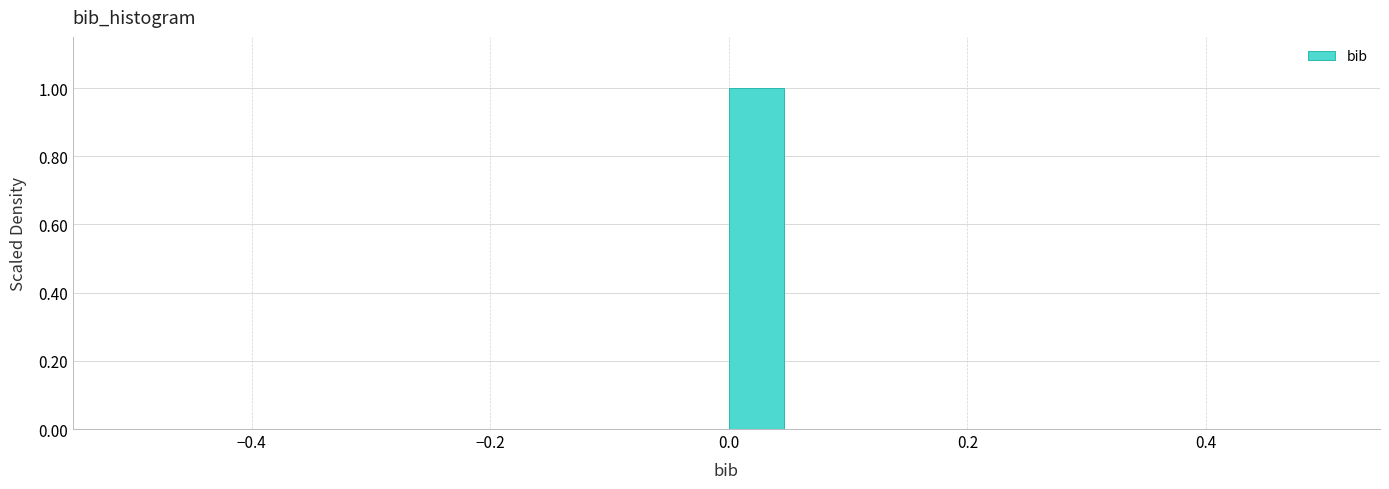

Around what value on the x-axis is the tallest bar? Give the approximate position of its centre, as read against the axis.

0.02